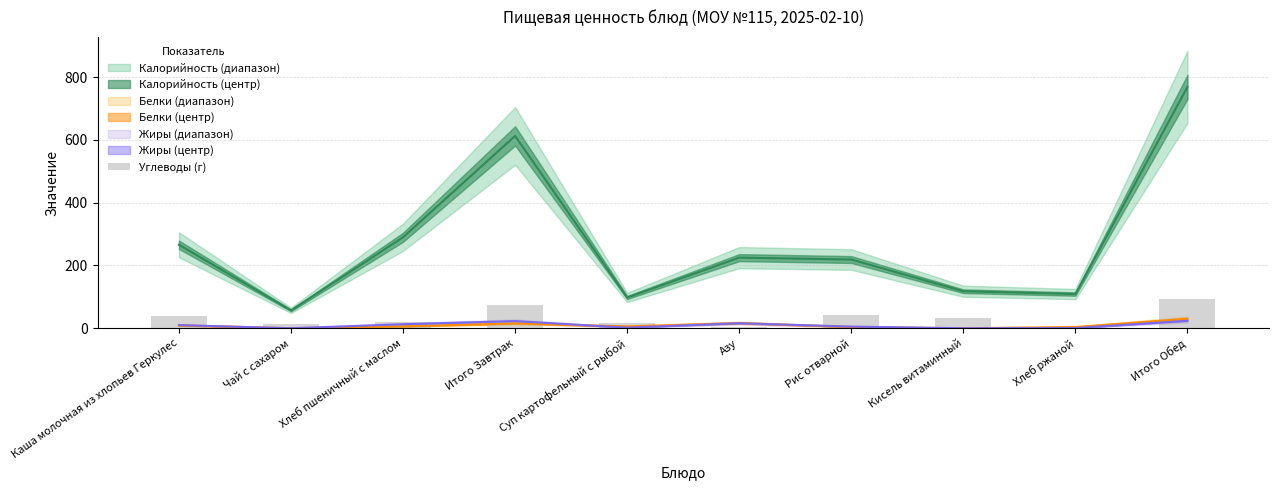

How many values exceed 31?

5